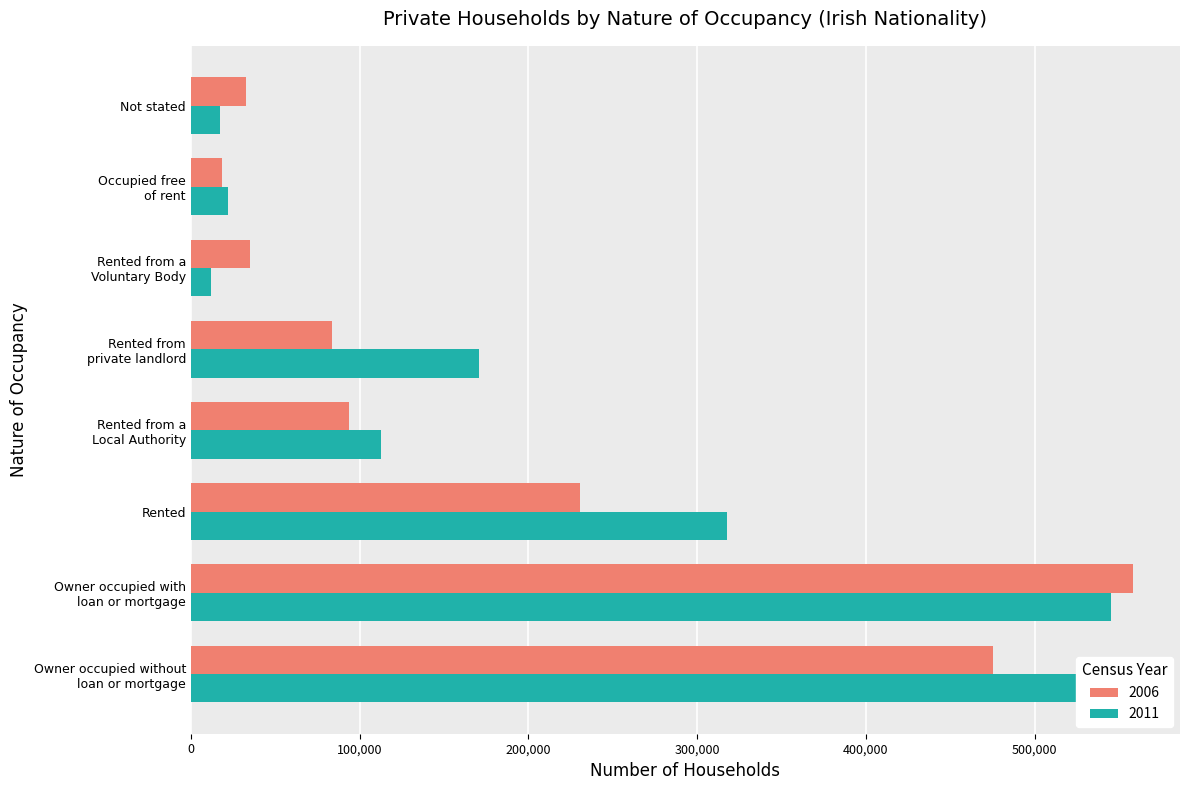

What is the total value across all series at Rented?

548713